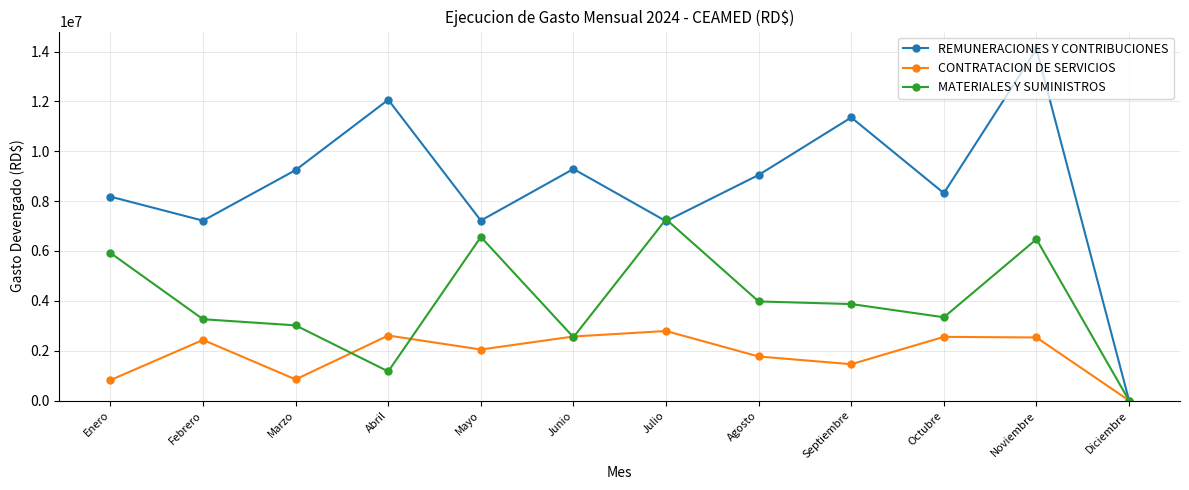

What is the sum of the REMUNERACIONES Y CONTRIBUCIONES values at Febrero and Octubre?

15538274.6